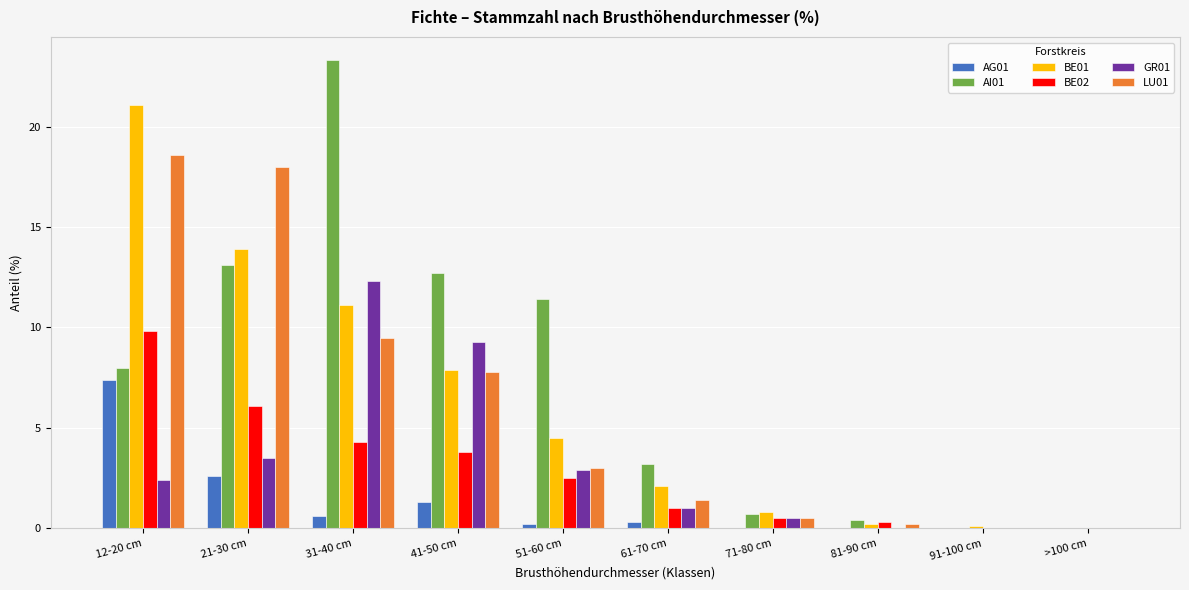

What is the total value across all series at 41-50 cm?

42.8